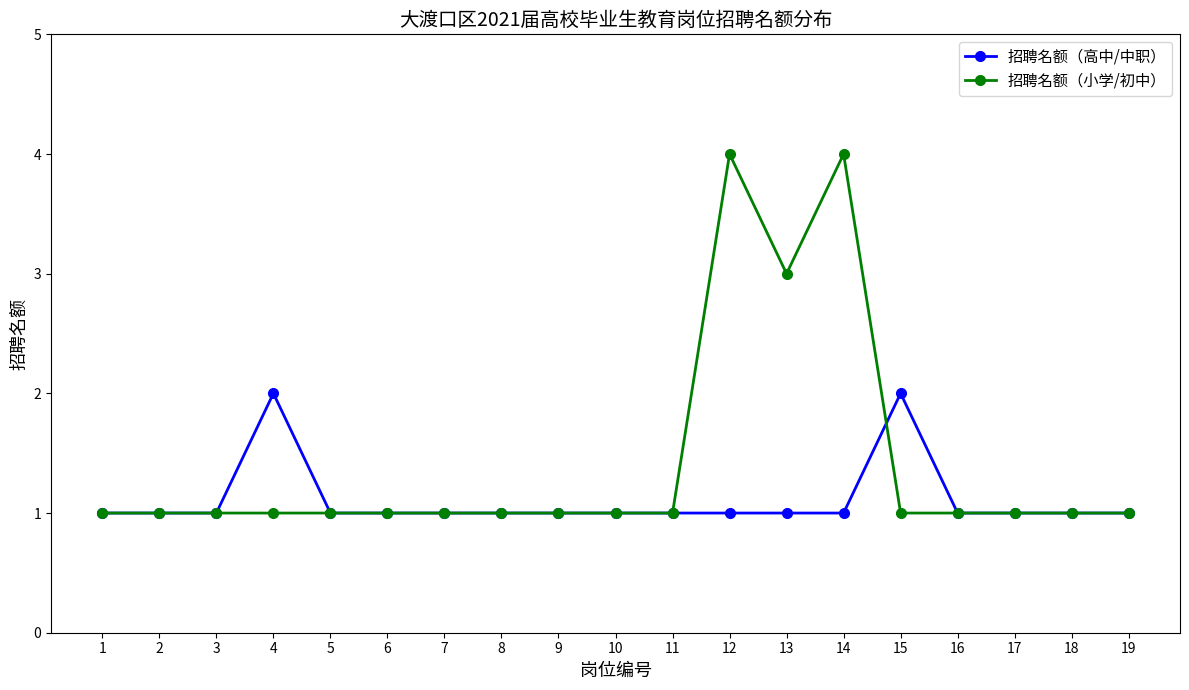

Which series has the largest range (max minus min)?

招聘名额（小学/初中）